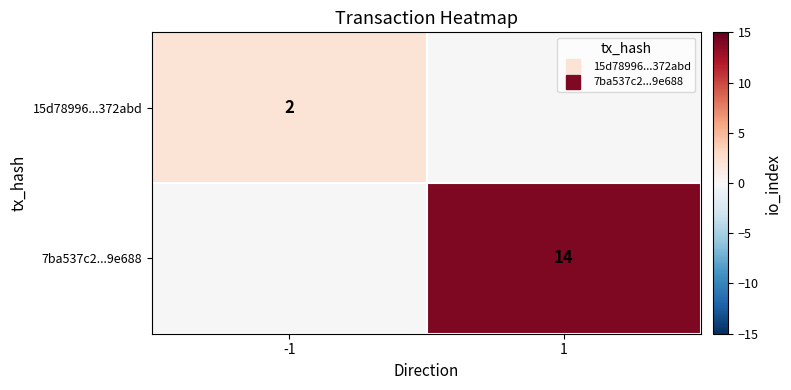

List the series in order of their overall mean, lowest first.

15d78996...372abd, 7ba537c2...9e688